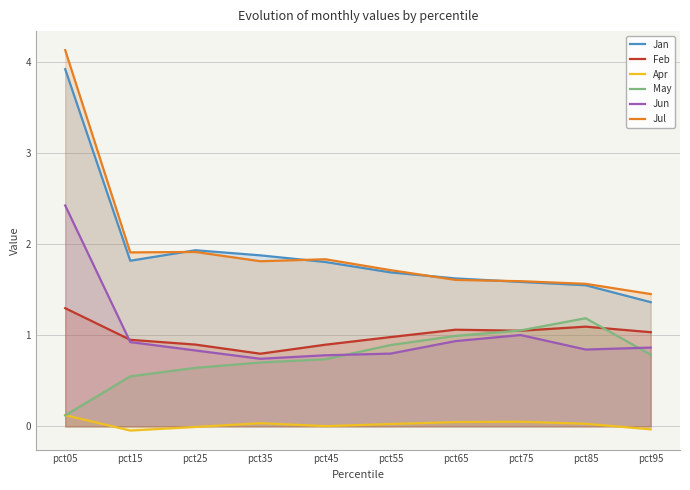

What is the difference between the highest and lowest values at pct75?

1.5